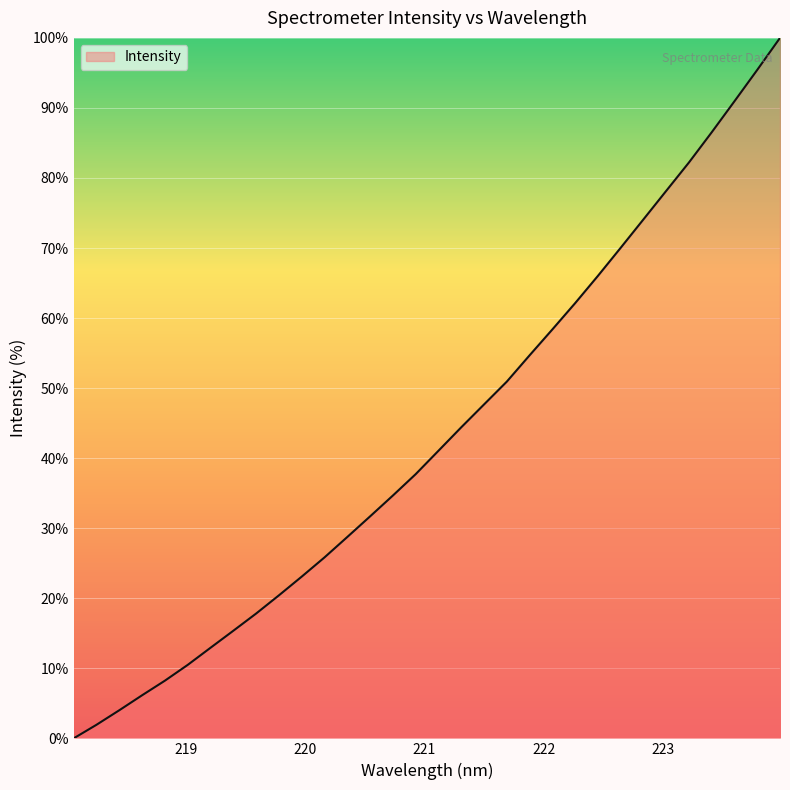

What is the difference between the maximum and minimum values?

100.0